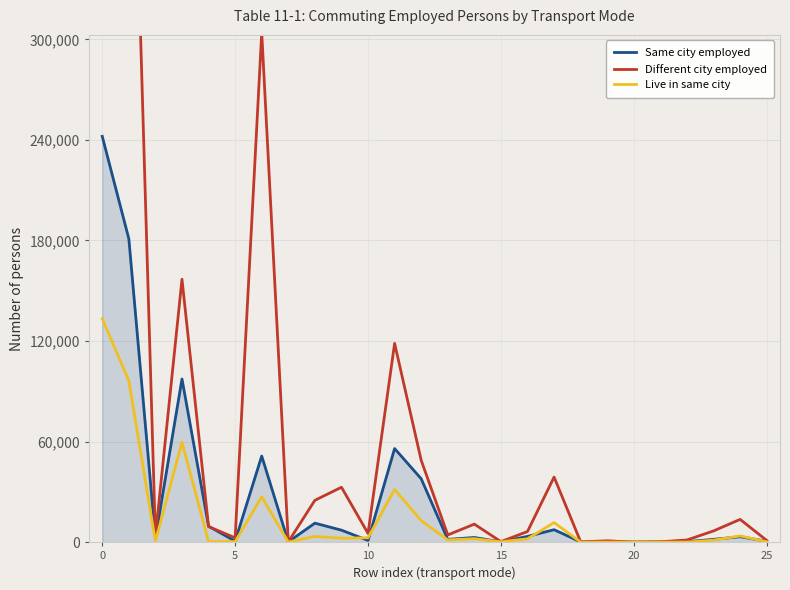

What is the highest value of the Live in same city series?

133309